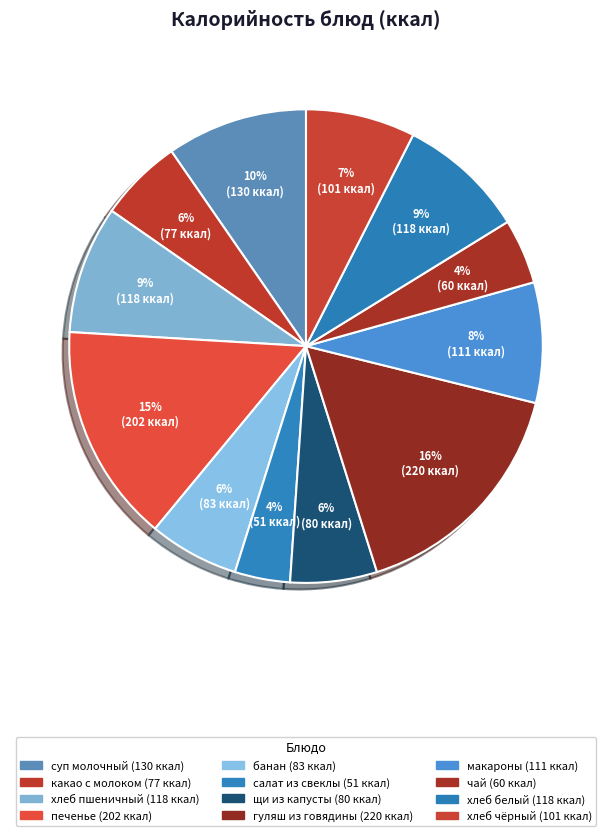

How many segments does this pie chart have?

12